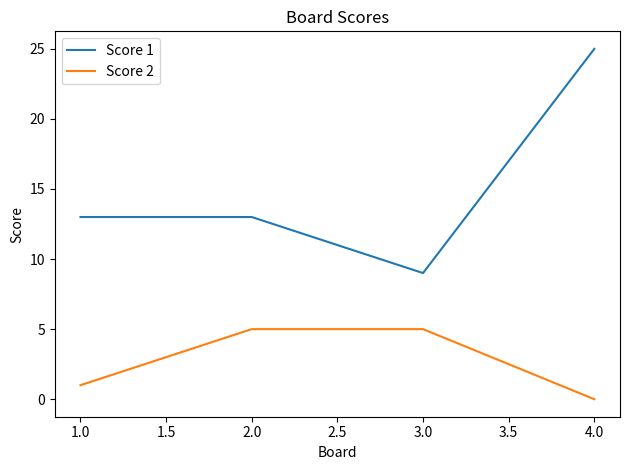

At which label does Score 2 reach its minimum?

4.0